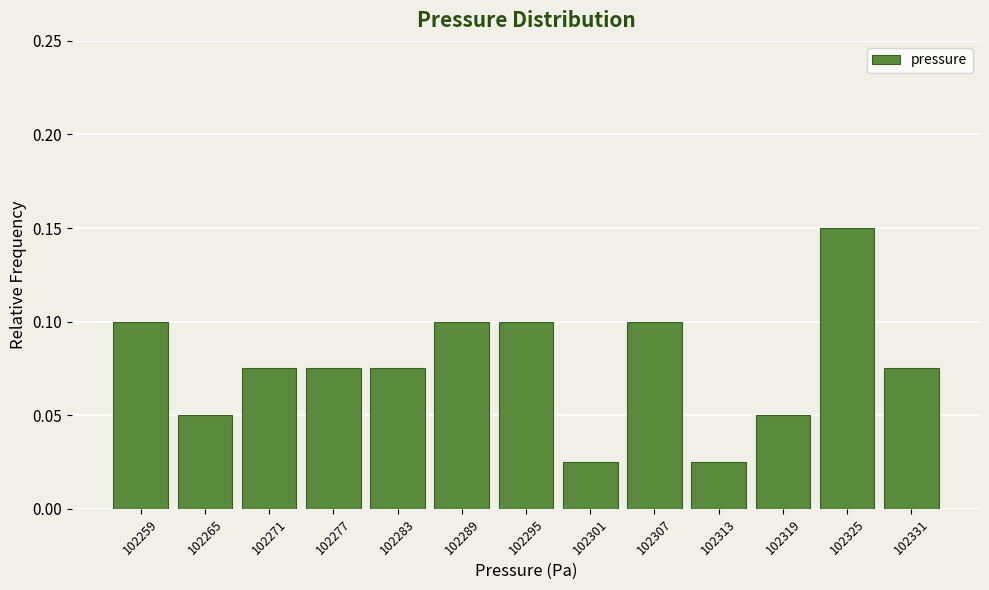

Reading left to right, list every bar in this chart as the range it spans on the x-axis followed by its height. Neither the bar edges nor the heights are printed on the chart, so give them approximately, as read against the axes.

102256 to 102262: 0.100
102262 to 102268: 0.050
102268 to 102274: 0.075
102274 to 102280: 0.075
102280 to 102286: 0.075
102286 to 102292: 0.100
102292 to 102298: 0.100
102298 to 102304: 0.025
102304 to 102310: 0.100
102310 to 102316: 0.025
102316 to 102322: 0.050
102322 to 102328: 0.150
102328 to 102334: 0.075